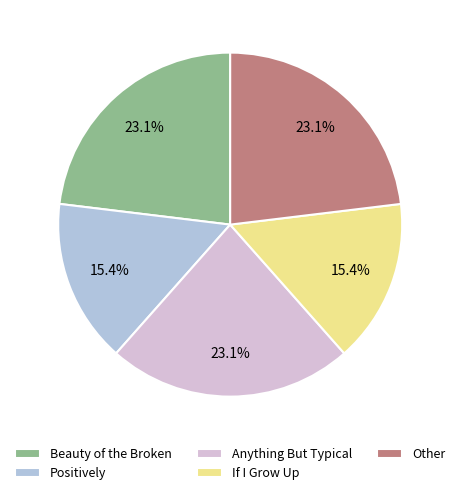

True or false: Positively accounts for 15% of the total.

True